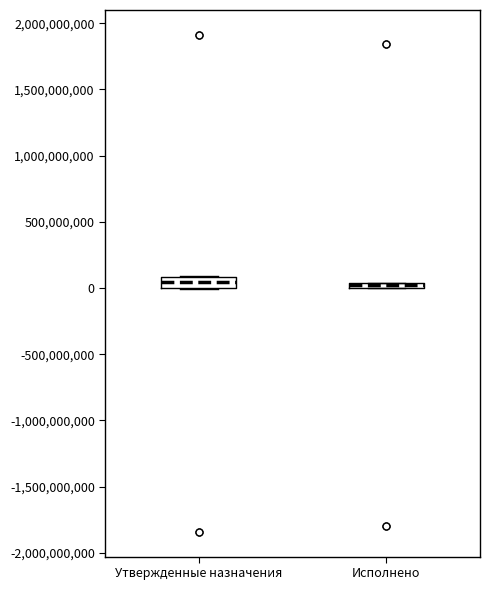

Where is the lower edge of the box for Исполнено on the y-axis? The values are not printed on the chart, so give them approximately, as read against the axis.

0